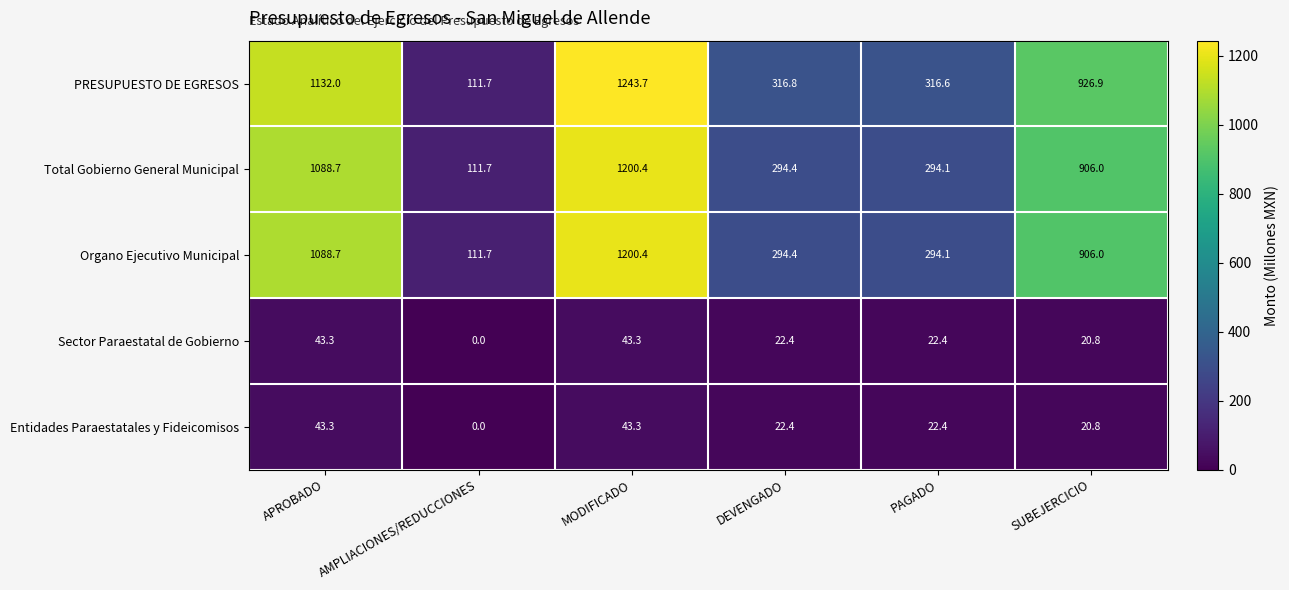

At which label does PRESUPUESTO DE EGRESOS reach its peak?

MODIFICADO